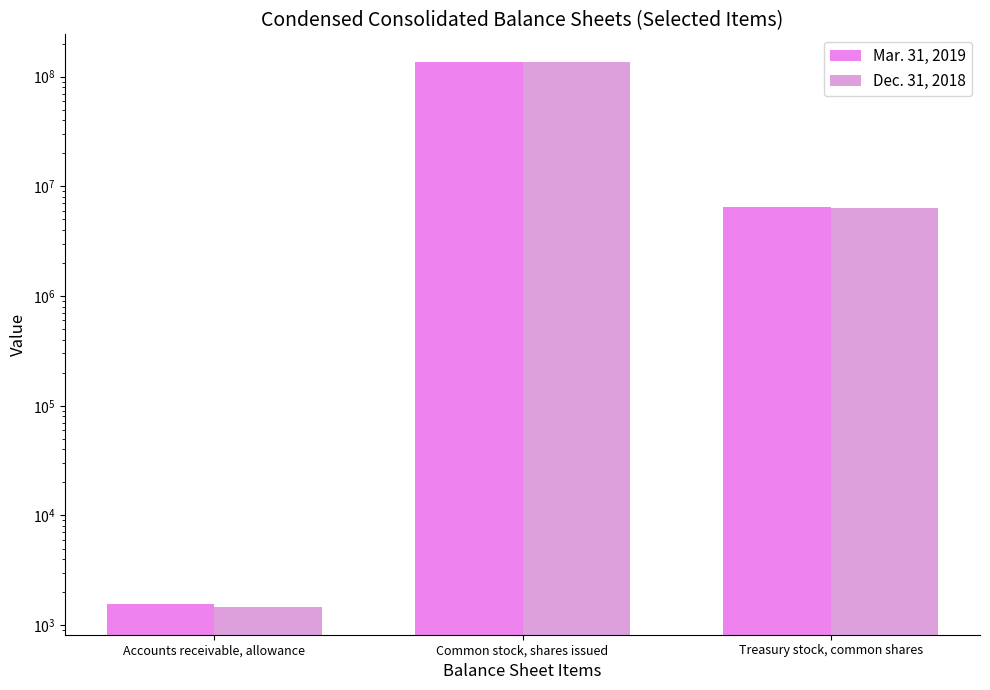

What is the difference between the highest and lowest values at Common stock, shares issued?

1088843